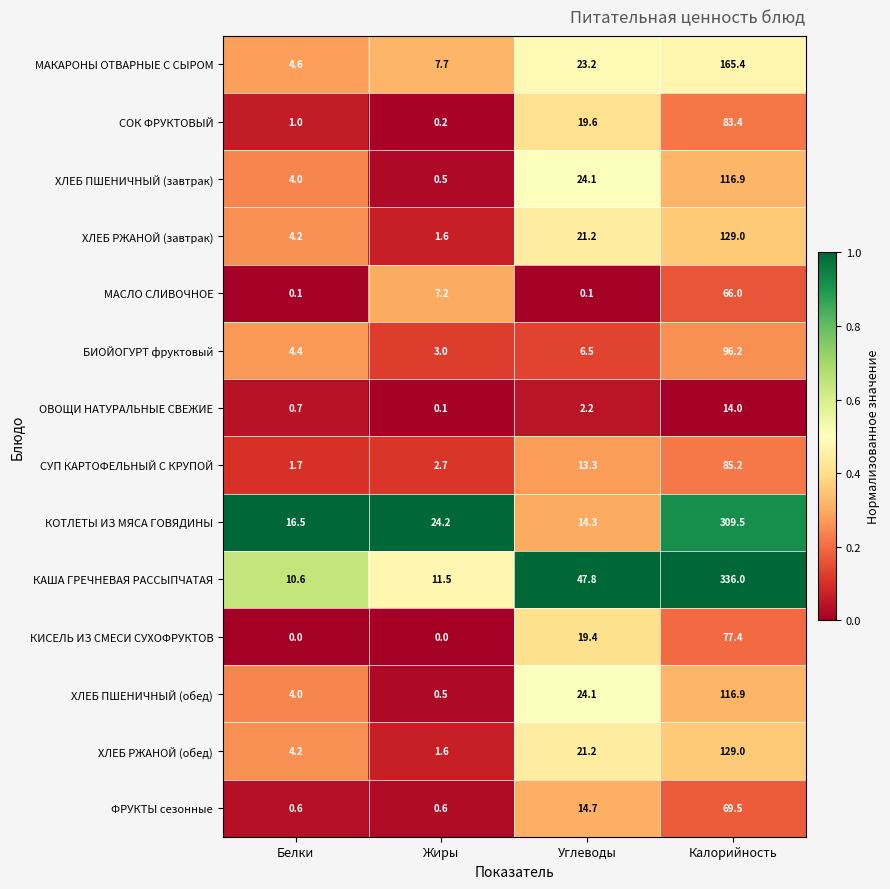

Between Белки and Жиры, which series saw the biggest shift?

КОТЛЕТЫ ИЗ МЯСА ГОВЯДИНЫ